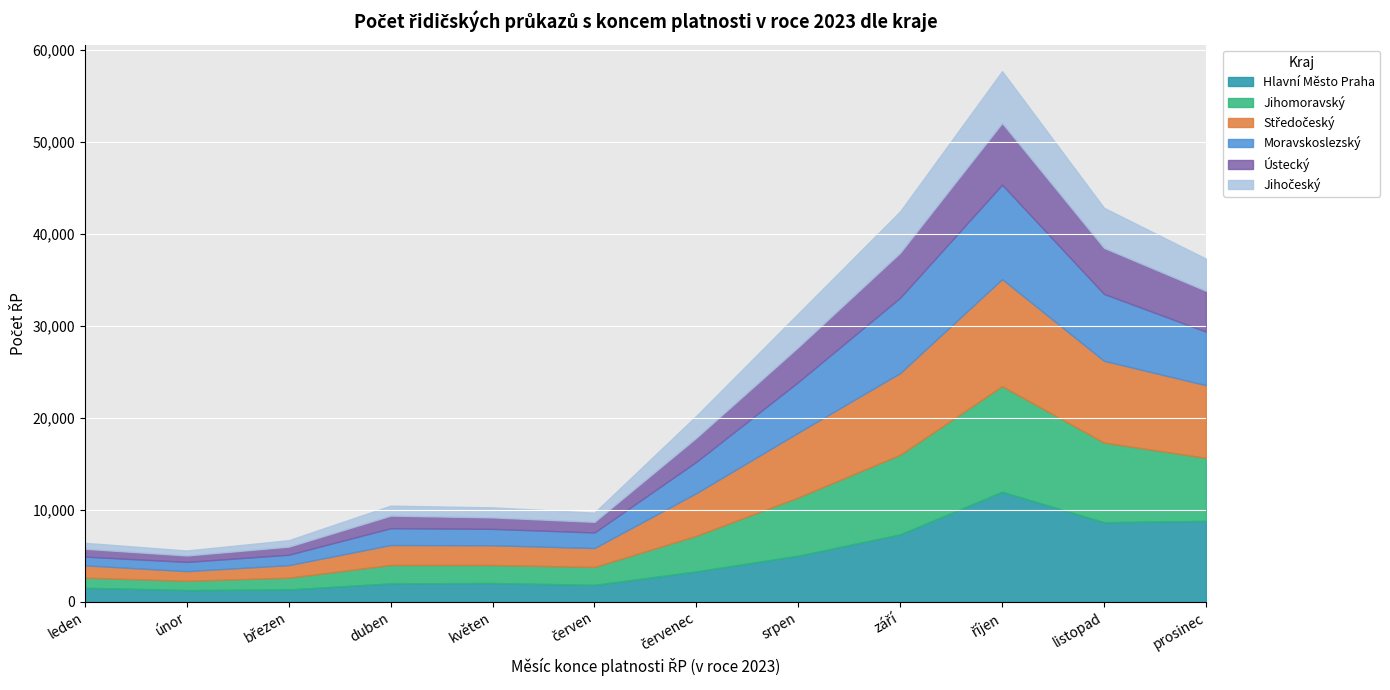

What is the difference between the Středočeský values at prosinec and říjen?

3737